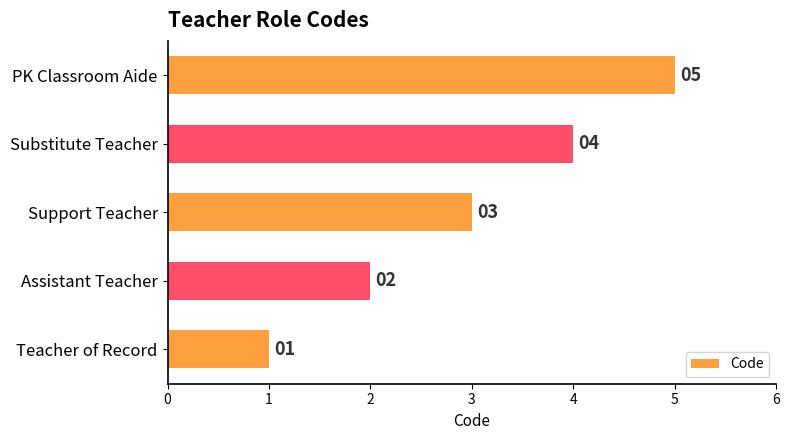

What is the difference between the second highest and minimum values?

3